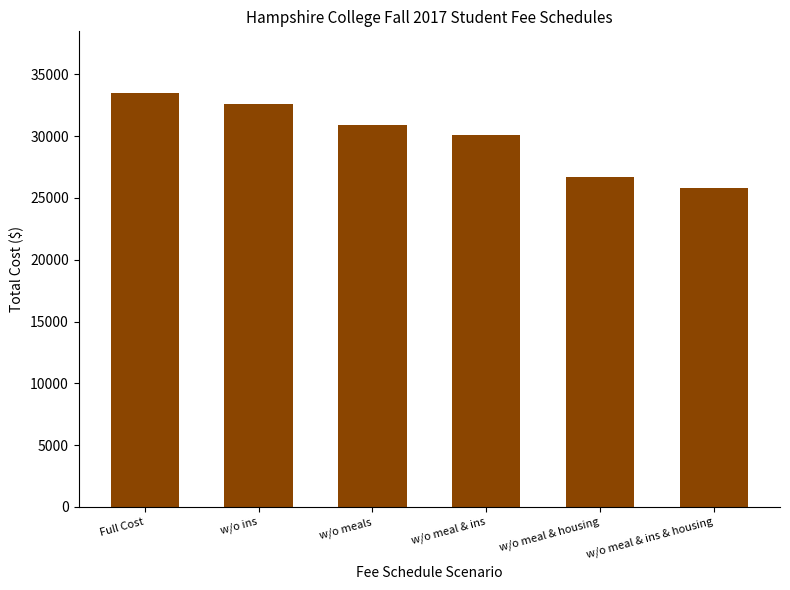

Rank the categories by value from highest to lowest.

Full Cost, w/o ins, w/o meals, w/o meal & ins, w/o meal & housing, w/o meal & ins & housing